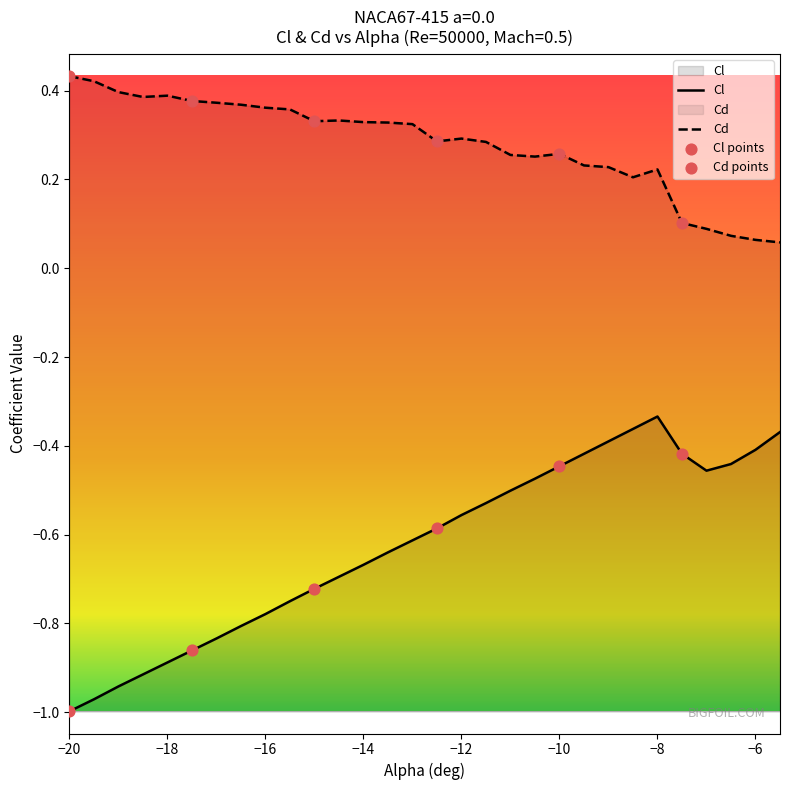

Which series has the largest total across all categories?

Cd